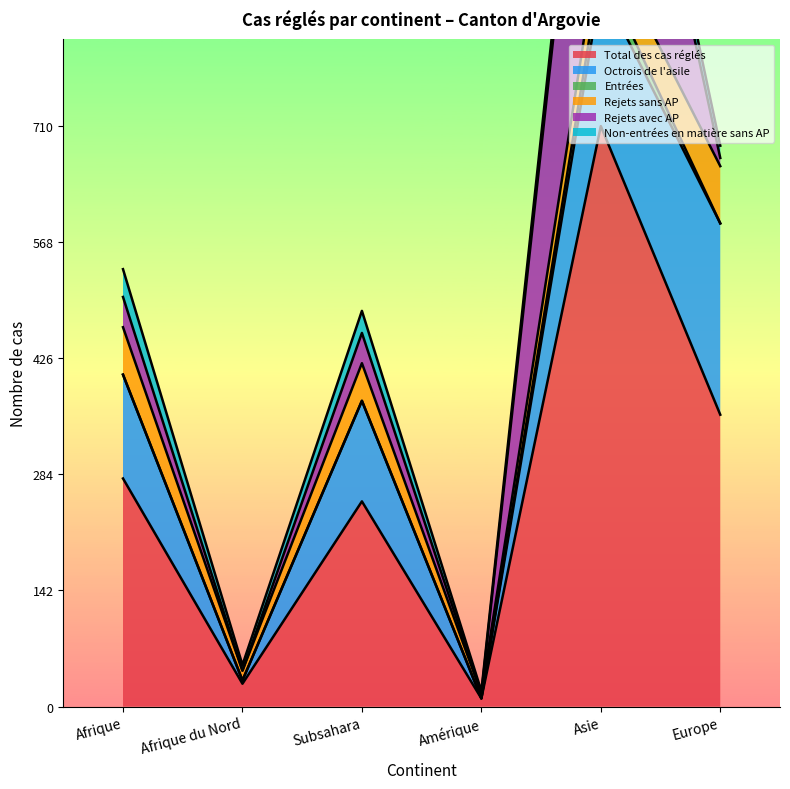

What is the spread (max minus min) of values at Afrique du Nord?

28